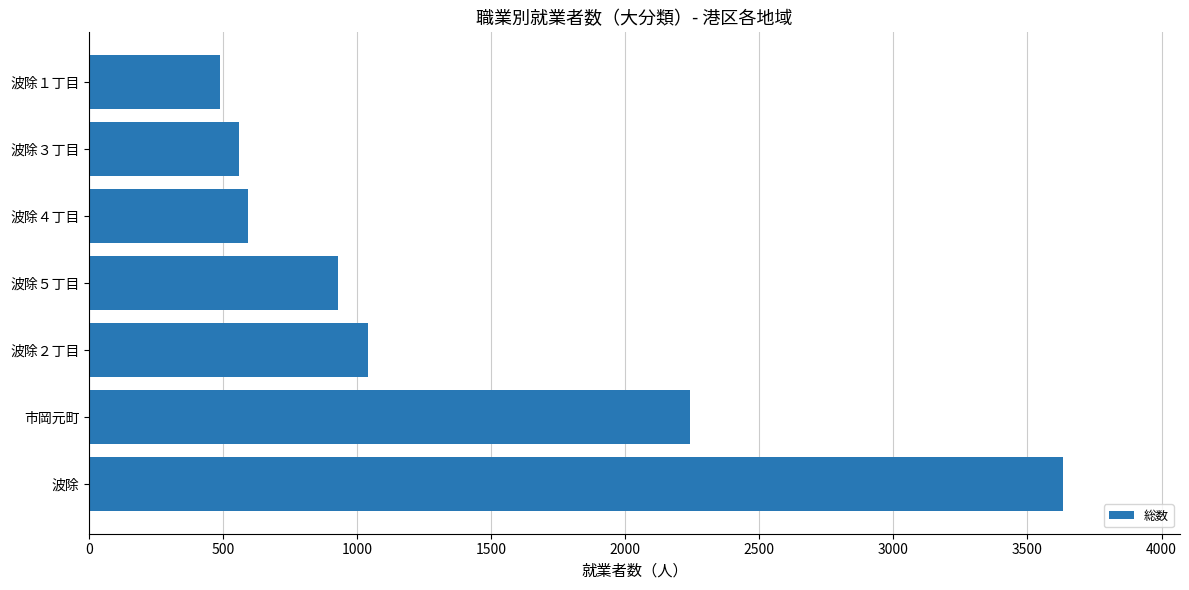

True or false: the data shows 3633 at 波除.

True